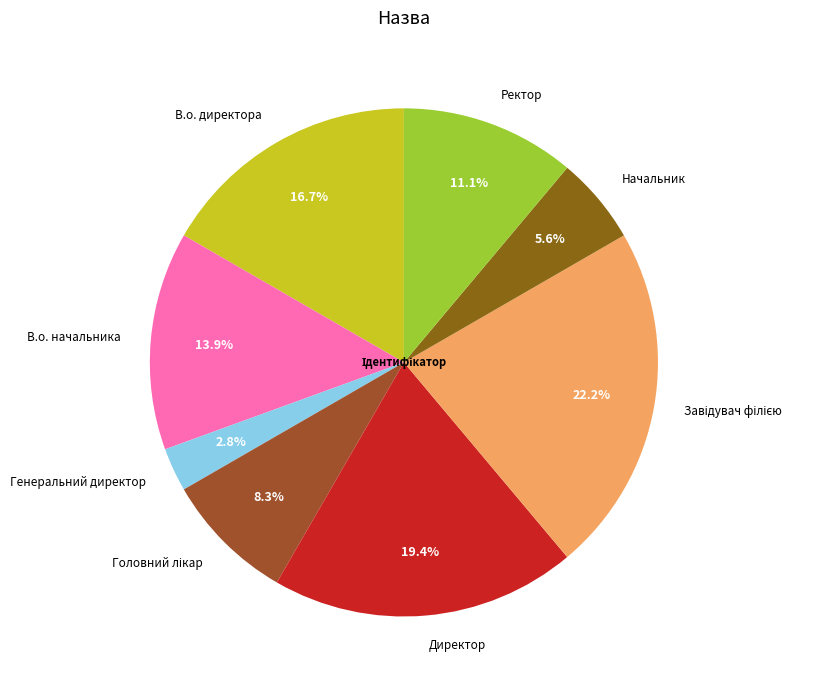

What is the smallest slice in the pie chart?

Генеральний директор